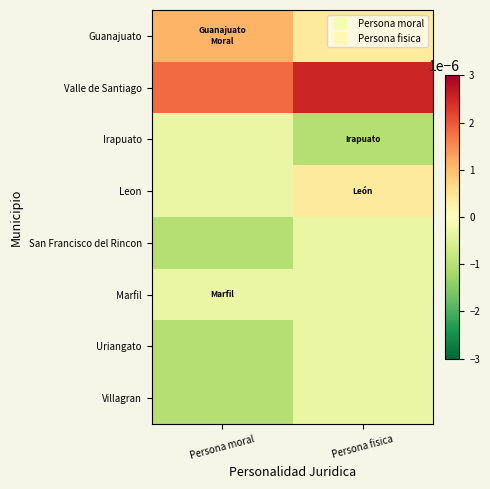

Reading left to right, transcribe all the data shown in this chart.

Guanajuato: Persona moral=0.0	Persona fisica=0.0
Valle de Santiago: Persona moral=0.0	Persona fisica=0.0
Irapuato: Persona moral=-0.0	Persona fisica=-0.0
Leon: Persona moral=-0.0	Persona fisica=0.0
San Francisco del Rincon: Persona moral=-0.0	Persona fisica=-0.0
Marfil: Persona moral=-0.0	Persona fisica=-0.0
Uriangato: Persona moral=-0.0	Persona fisica=-0.0
Villagran: Persona moral=-0.0	Persona fisica=-0.0